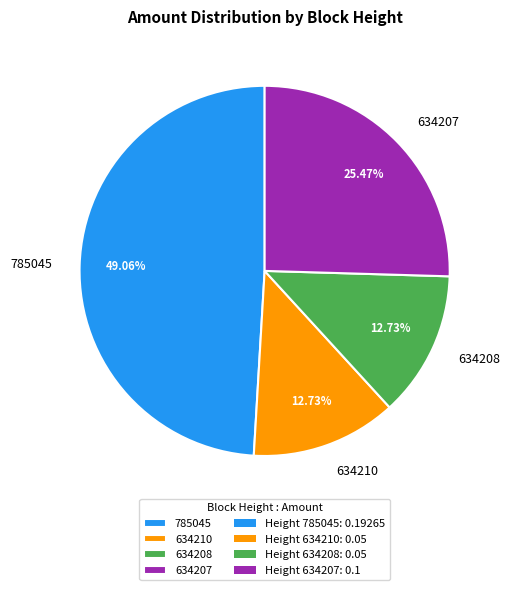

How many segments does this pie chart have?

4